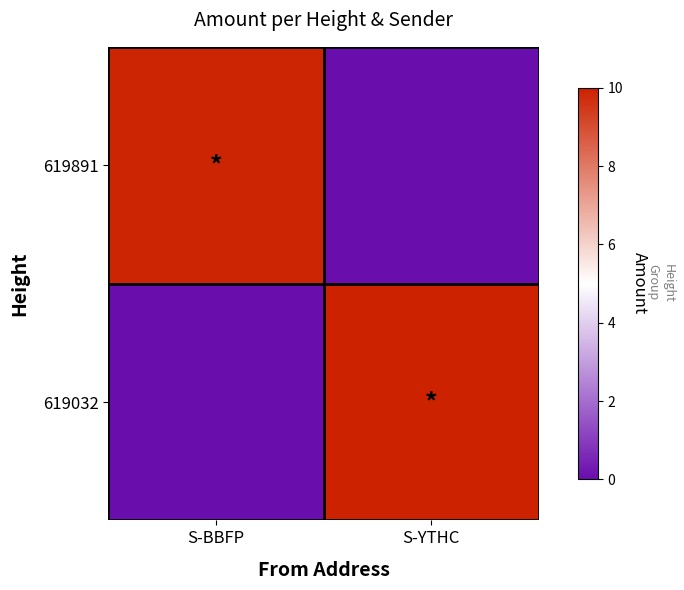

Which category has the lowest value across all series?

S-YTHC